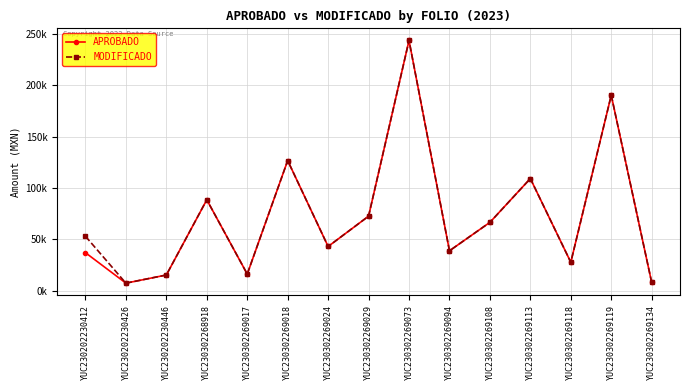

Reading left to right, transcribe all the data shown in this chart.

APROBADO: 37108.8	7477.1	15402.2	88607.6	16311.1	126770.3	43156.1	72652.7	243676.9	38968.4	66626.9	109275.2	27804.8	190371.8	8128.6
MODIFICADO: 53080.7	7477.1	15402.2	88607.6	16311.1	126770.3	43156.1	72652.7	243676.9	38968.4	66626.9	109275.2	27804.8	190371.8	8128.6